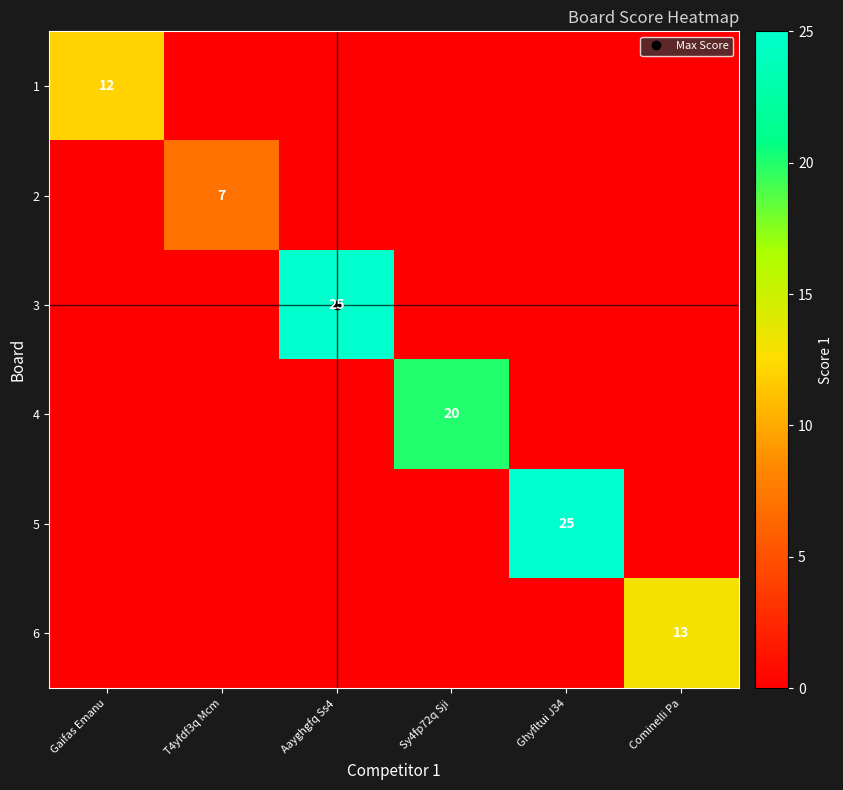

At which category is the sum across all series the highest?

Aayghgfq Ss4